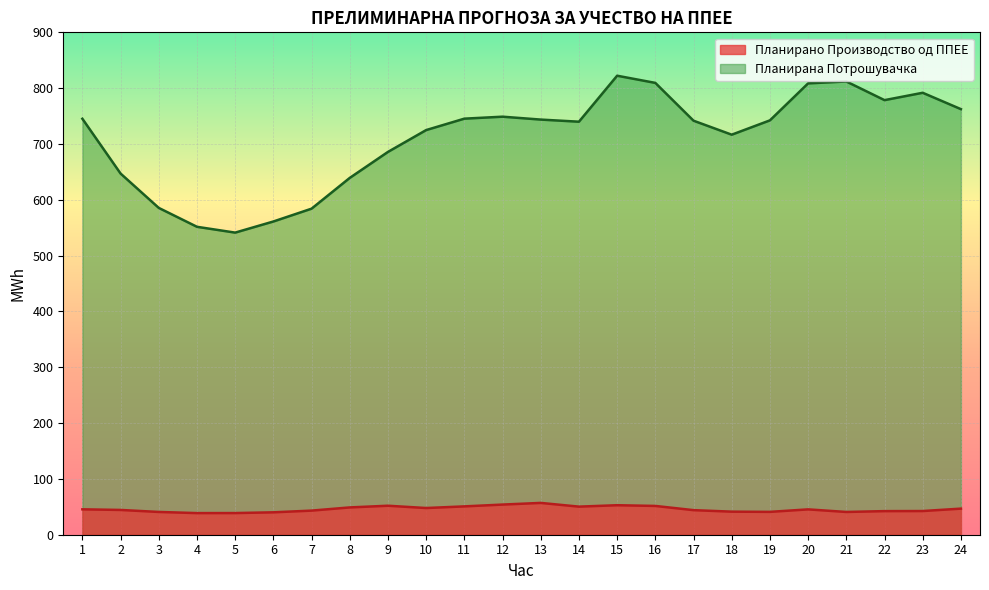

True or false: Планирано Производство од ППЕЕ and Планирана Потрошувачка cross at least once.

False